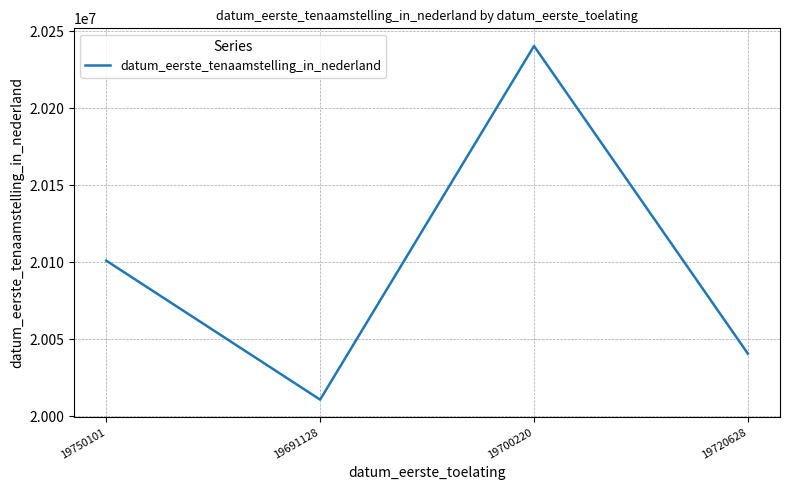

How many values are between 20040710 and 20240420?

3